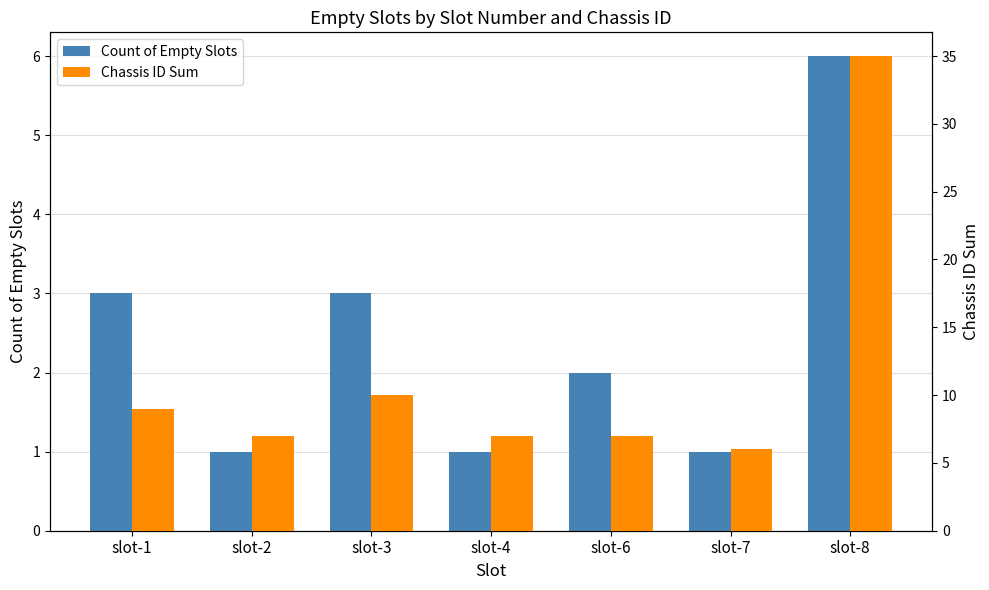

Which series has the largest total across all categories?

Chassis ID Sum